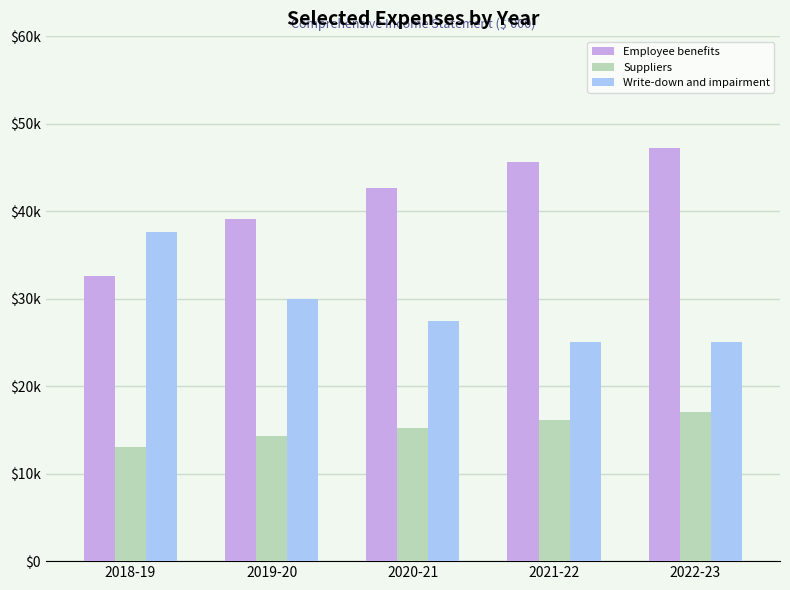

Which category has the highest value across all series?

2022-23